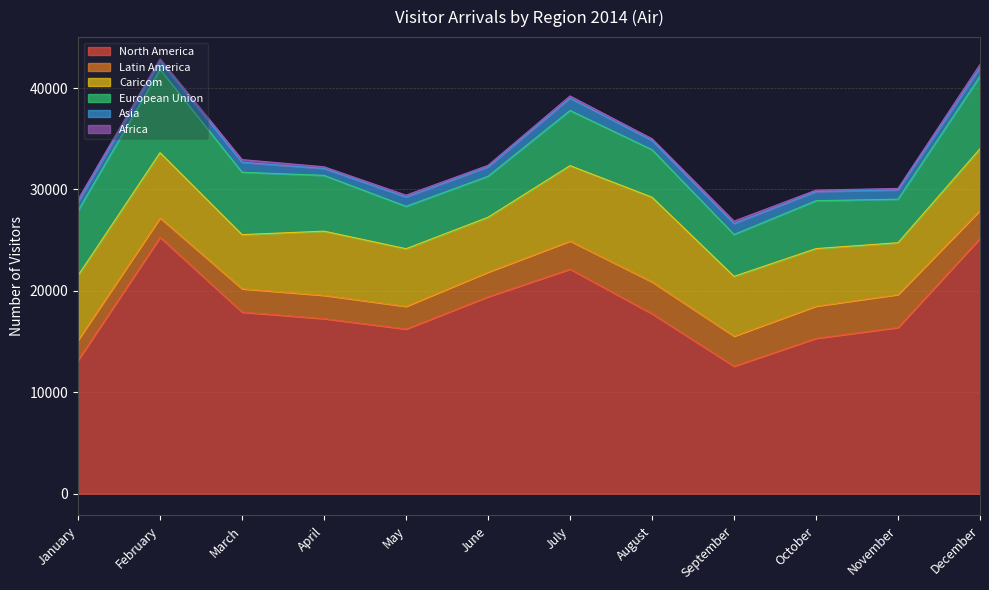

The Africa series shows 212 at November. True or false?

False